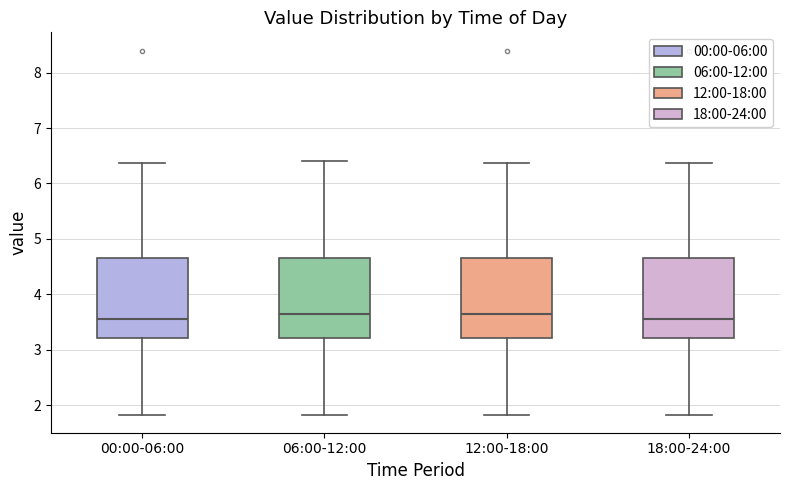

Where does the upper whisker of the box for 06:00-12:00 end on the y-axis? The values are not printed on the chart, so give them approximately, as read against the axis.

6.4